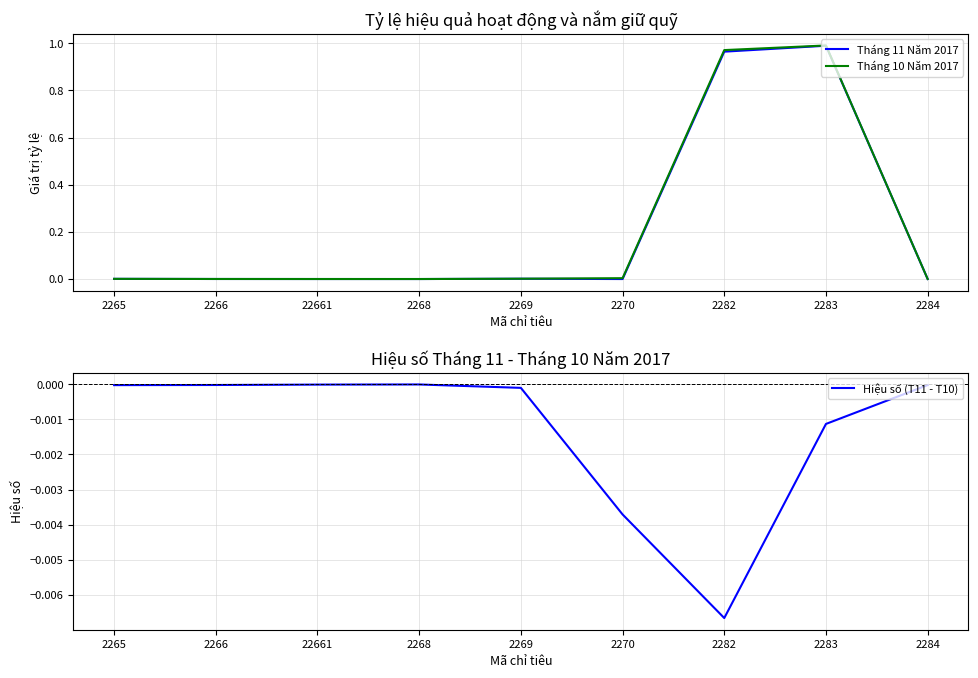

Rank the categories by Tháng 11 Năm 2017 value from lowest to highest.

2270, 2268, 22661, 2284, 2266, 2265, 2269, 2282, 2283